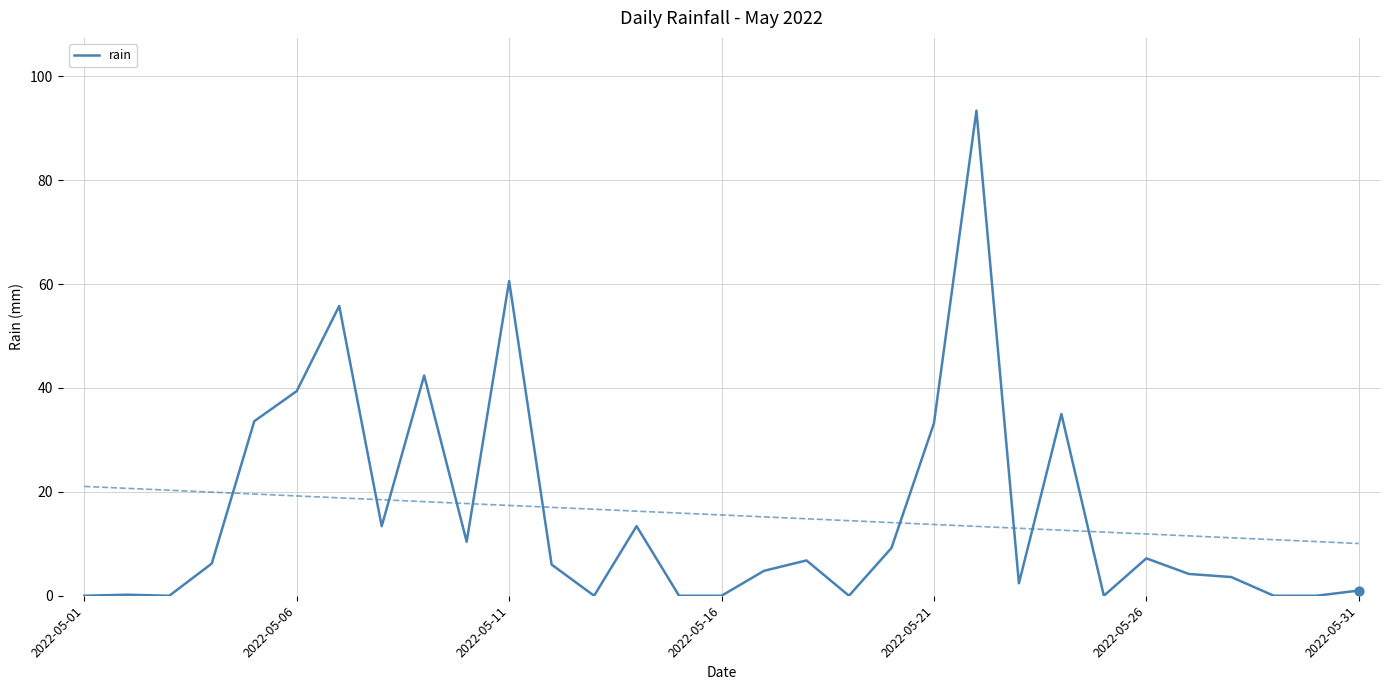

What is the maximum value for rain?

93.4